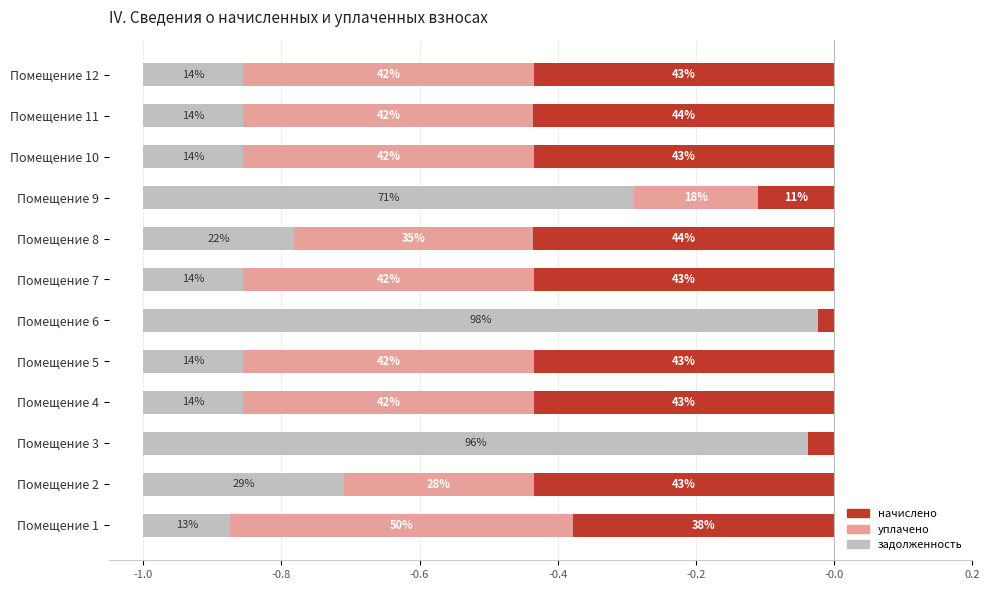

Is the value of начислено at Помещение 11 greater than the value of задолженность at Помещение 7?

No